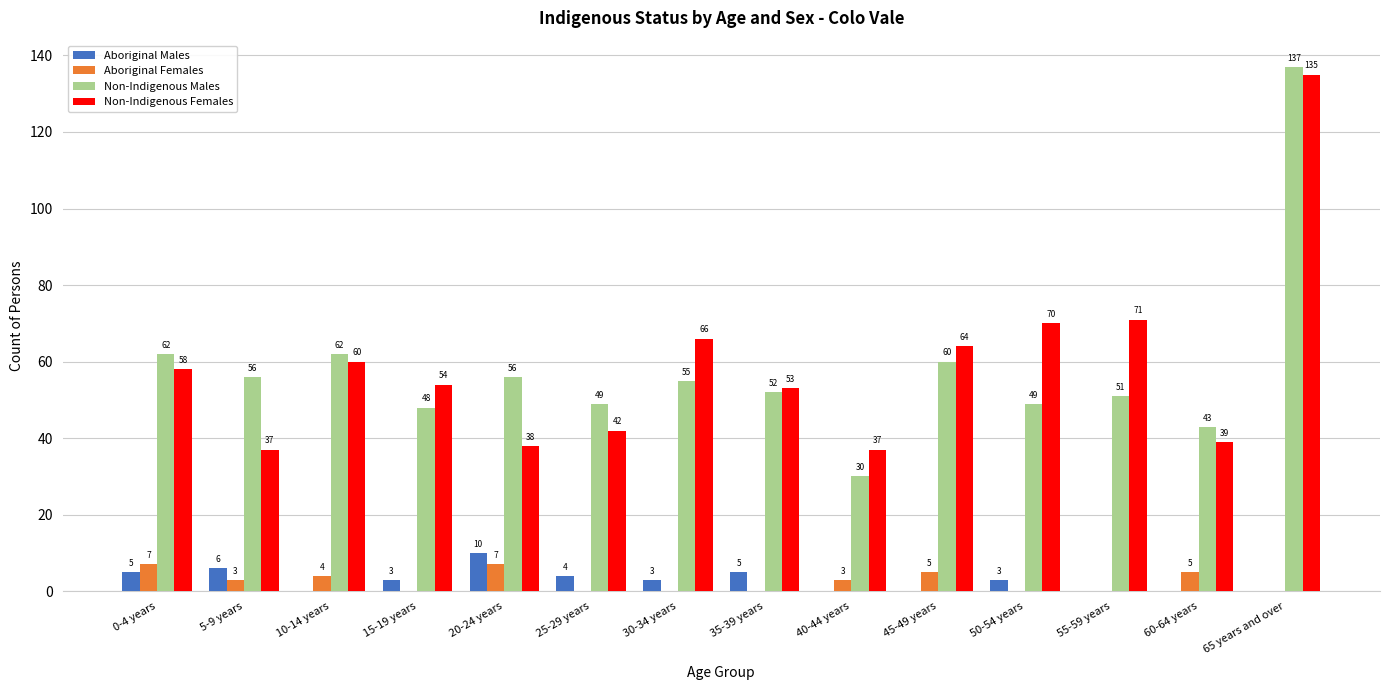

Which series changed the most between 35-39 years and 65 years and over?

Non-Indigenous Males